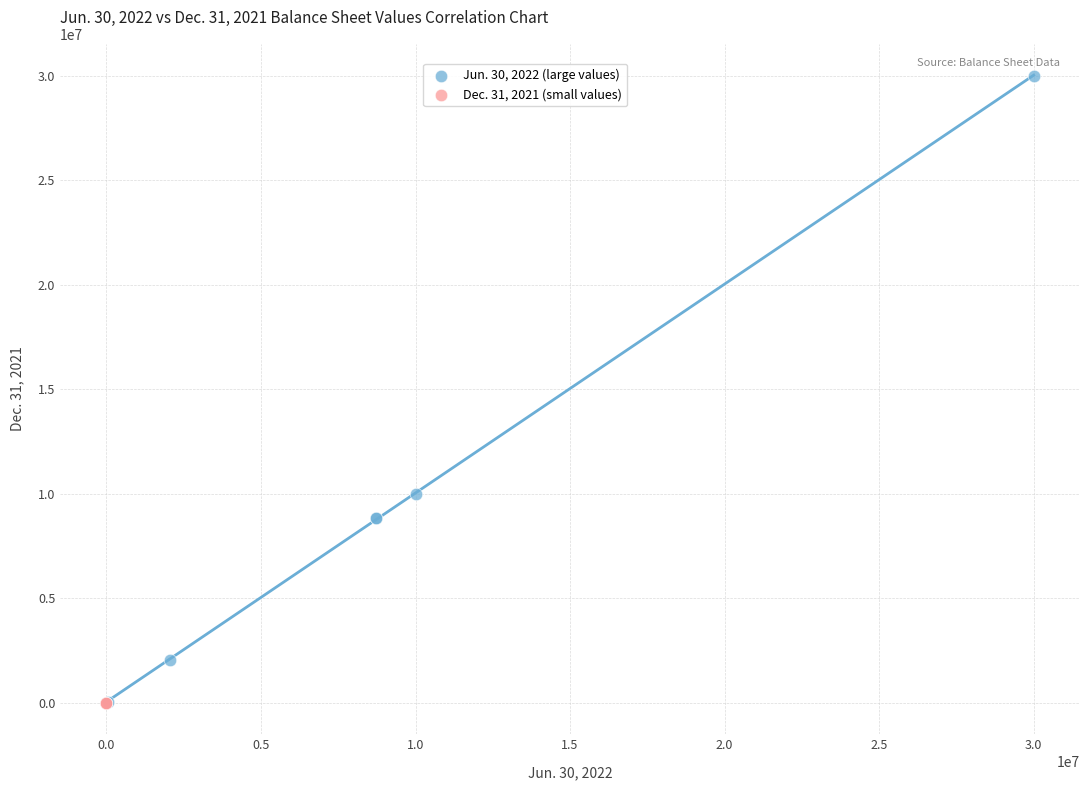

Which series has the largest Y range (max minus min)?

Jun. 30, 2022 (large values)